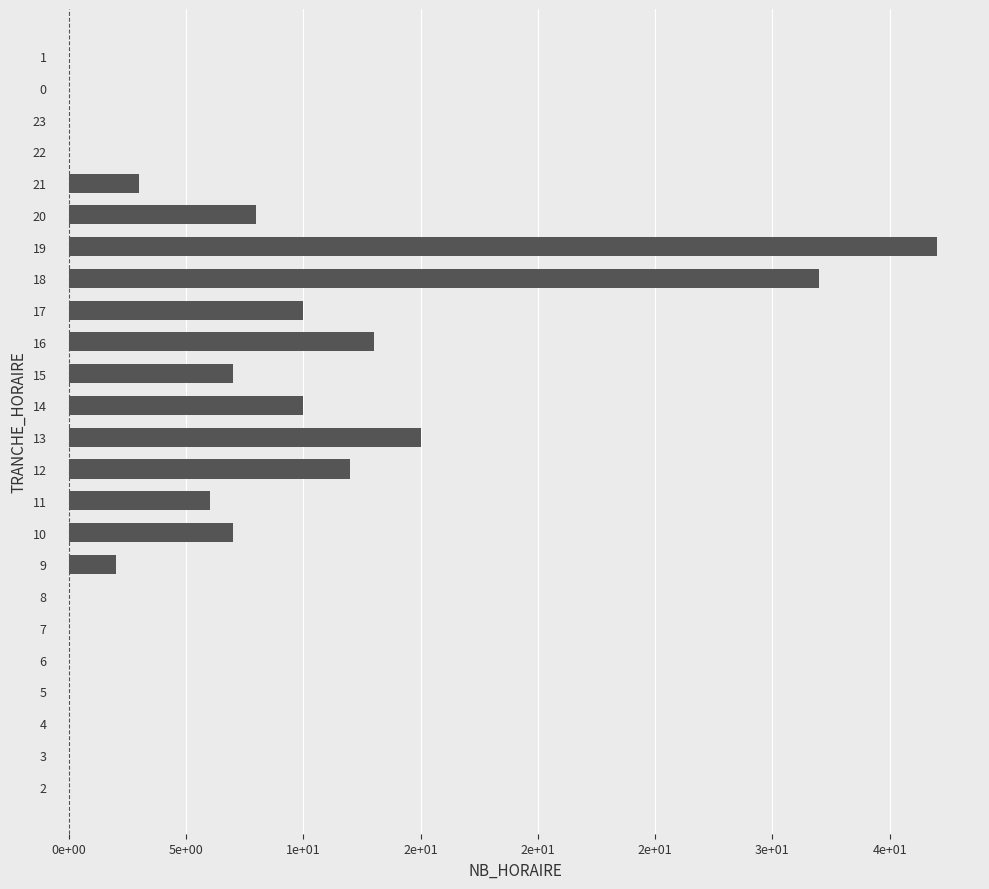

Are the bars horizontal?

Yes